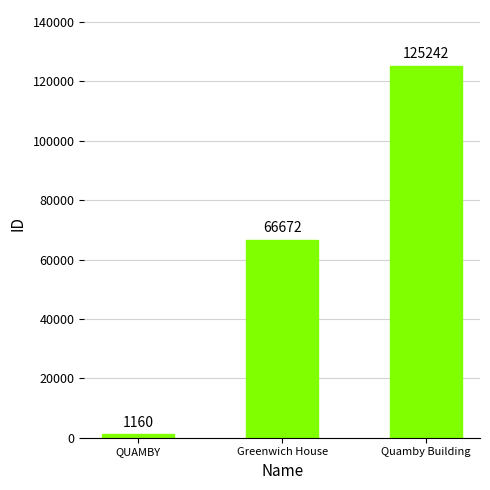

What is the smallest value displayed?

1160